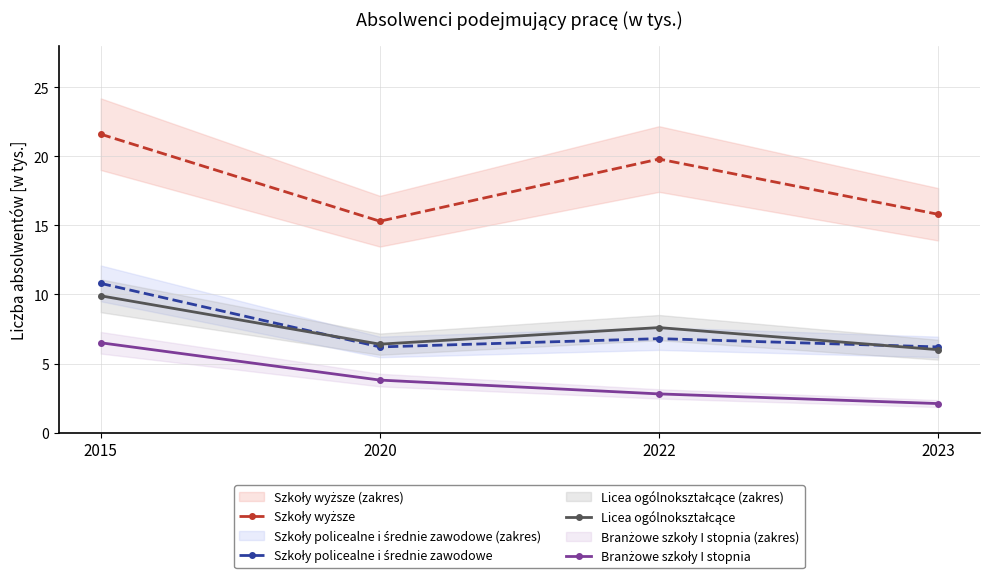

Rank the categories by Branżowe szkoły I stopnia value from highest to lowest.

2015, 2020, 2022, 2023